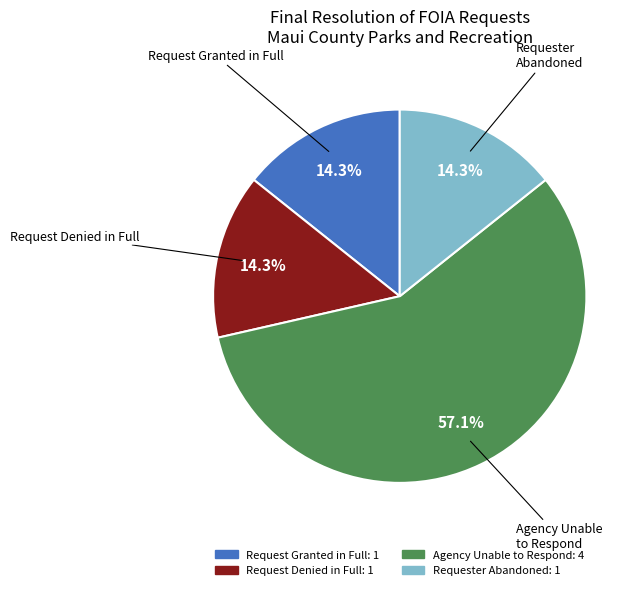

Which slice is the largest?

Total Gross Fees & Costs